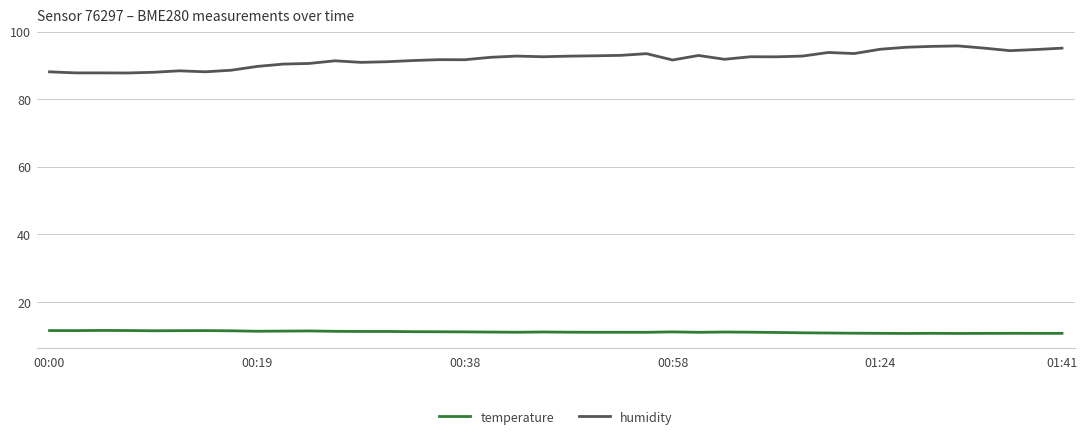

True or false: temperature and humidity intersect in this chart.

False